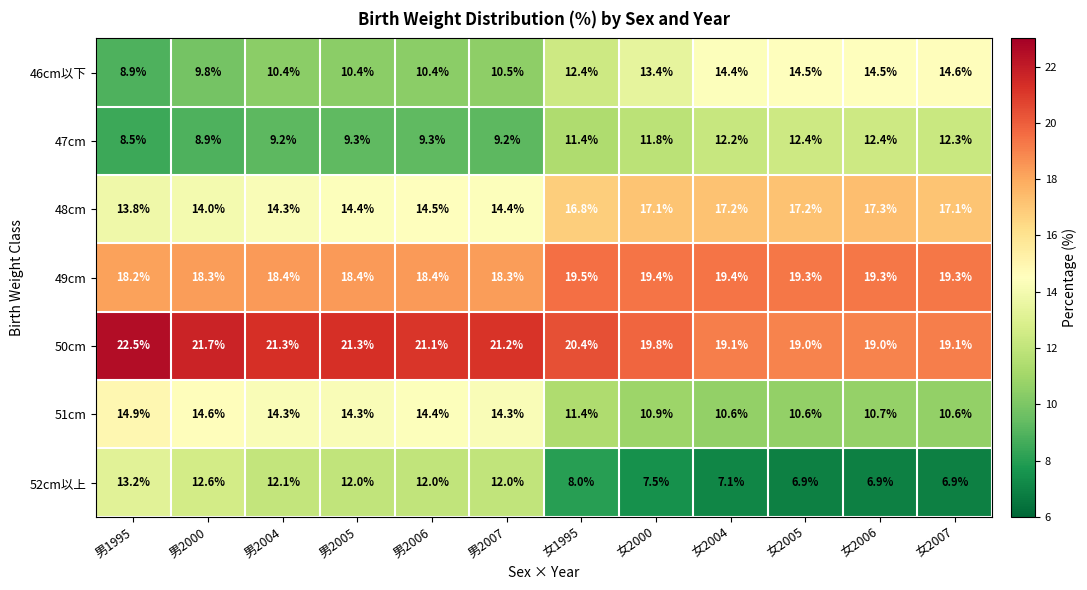

What is the difference between the maximum and minimum values in the 48cm series?

3.5